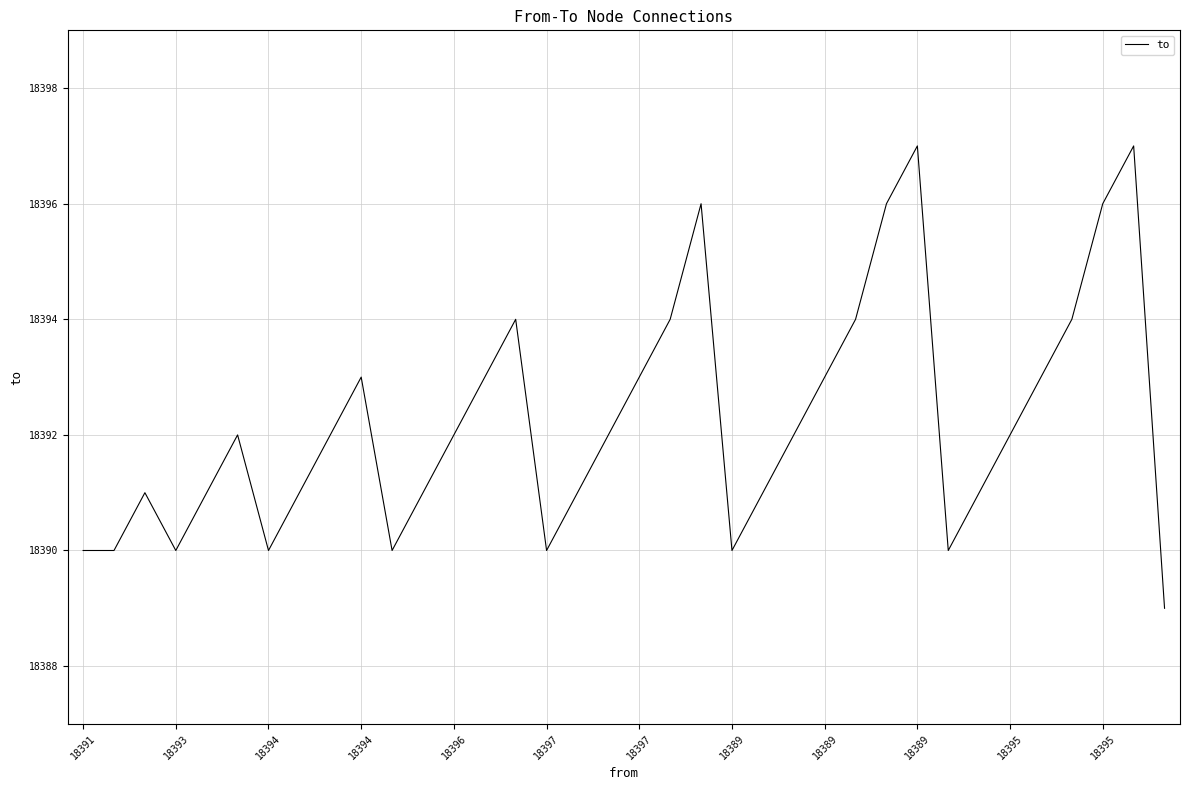

What is the greatest value displayed?

18397